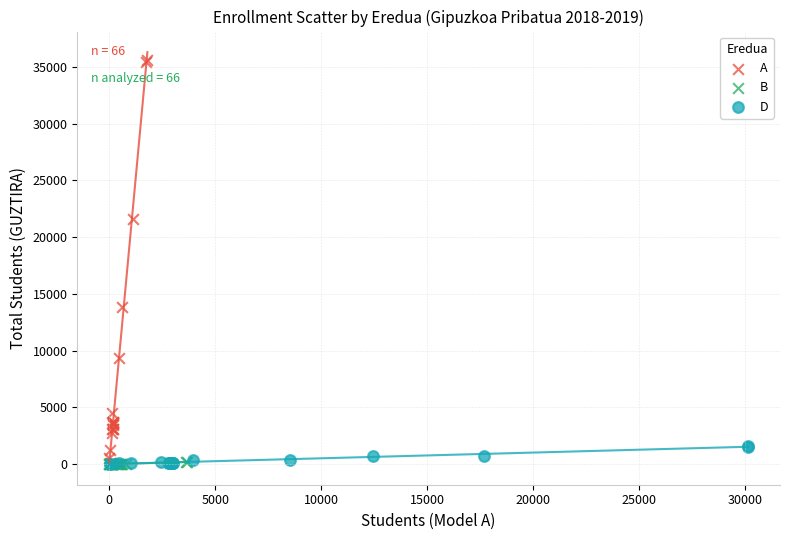

Which series has the widest spread of Y values?

A